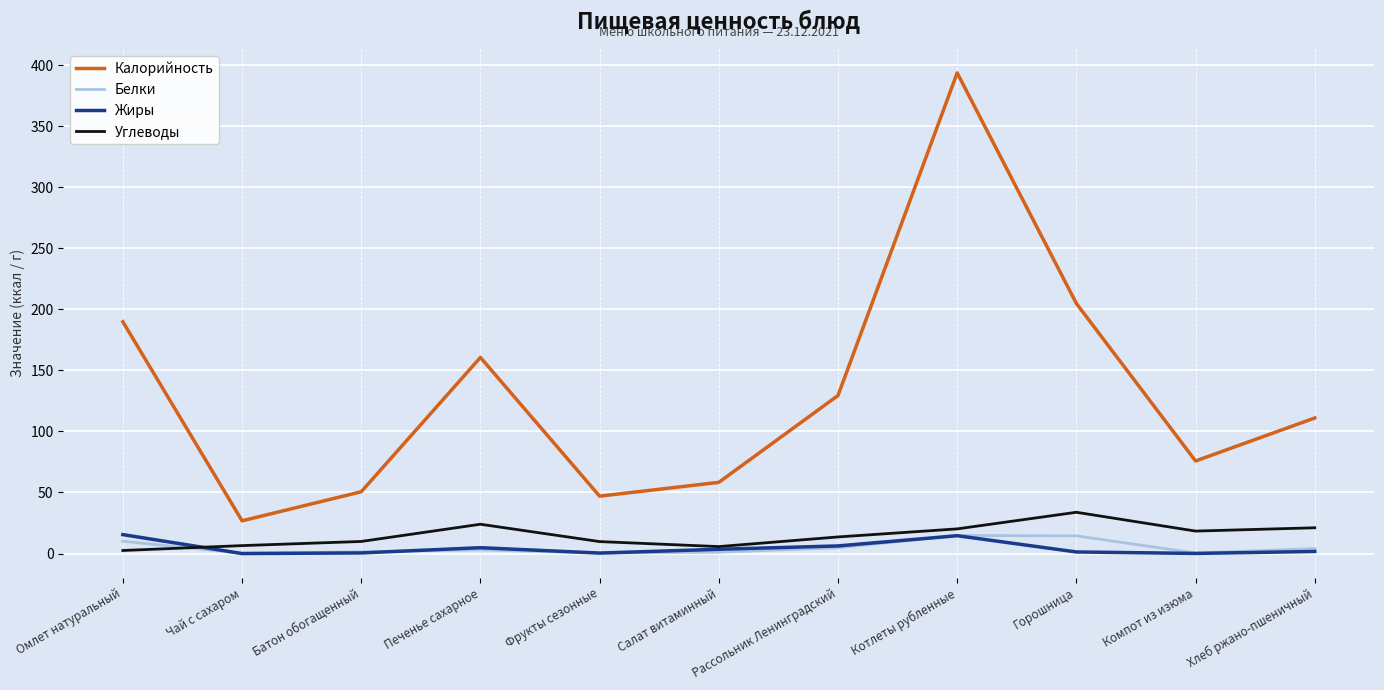

At which label is Калорийность closest to 210?

Горошница